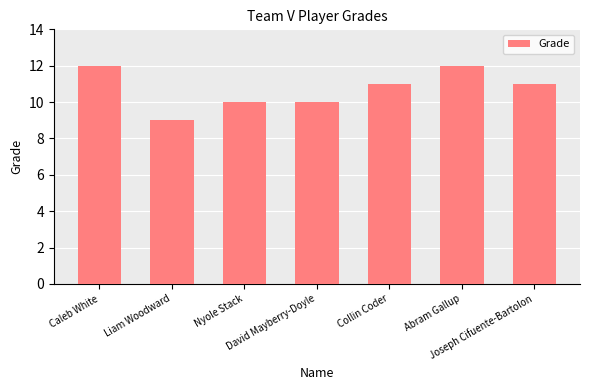

What is the greatest value displayed?

12